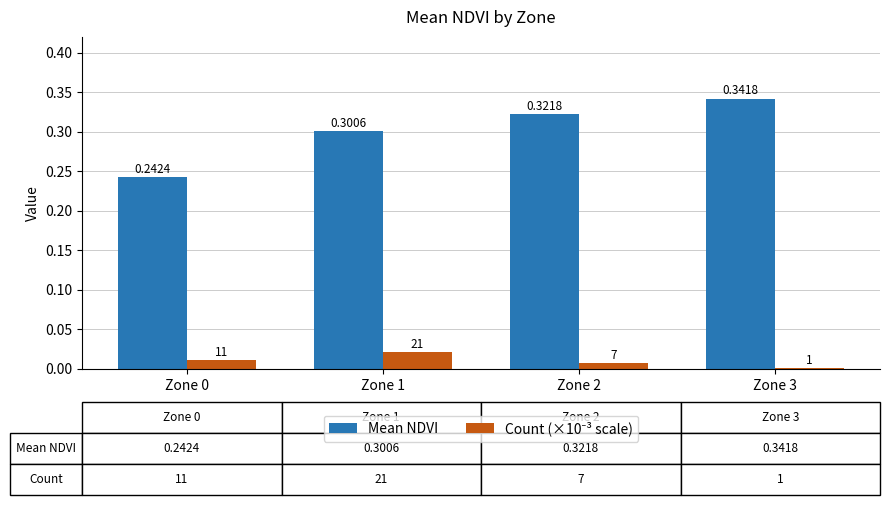

Between Zone 0 and Zone 1, which series saw the biggest shift?

Mean NDVI